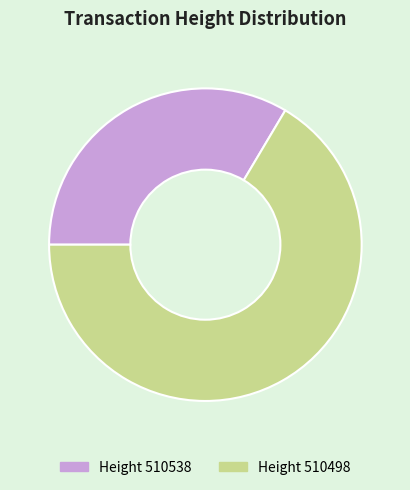

Is there a majority slice in this chart?

Yes